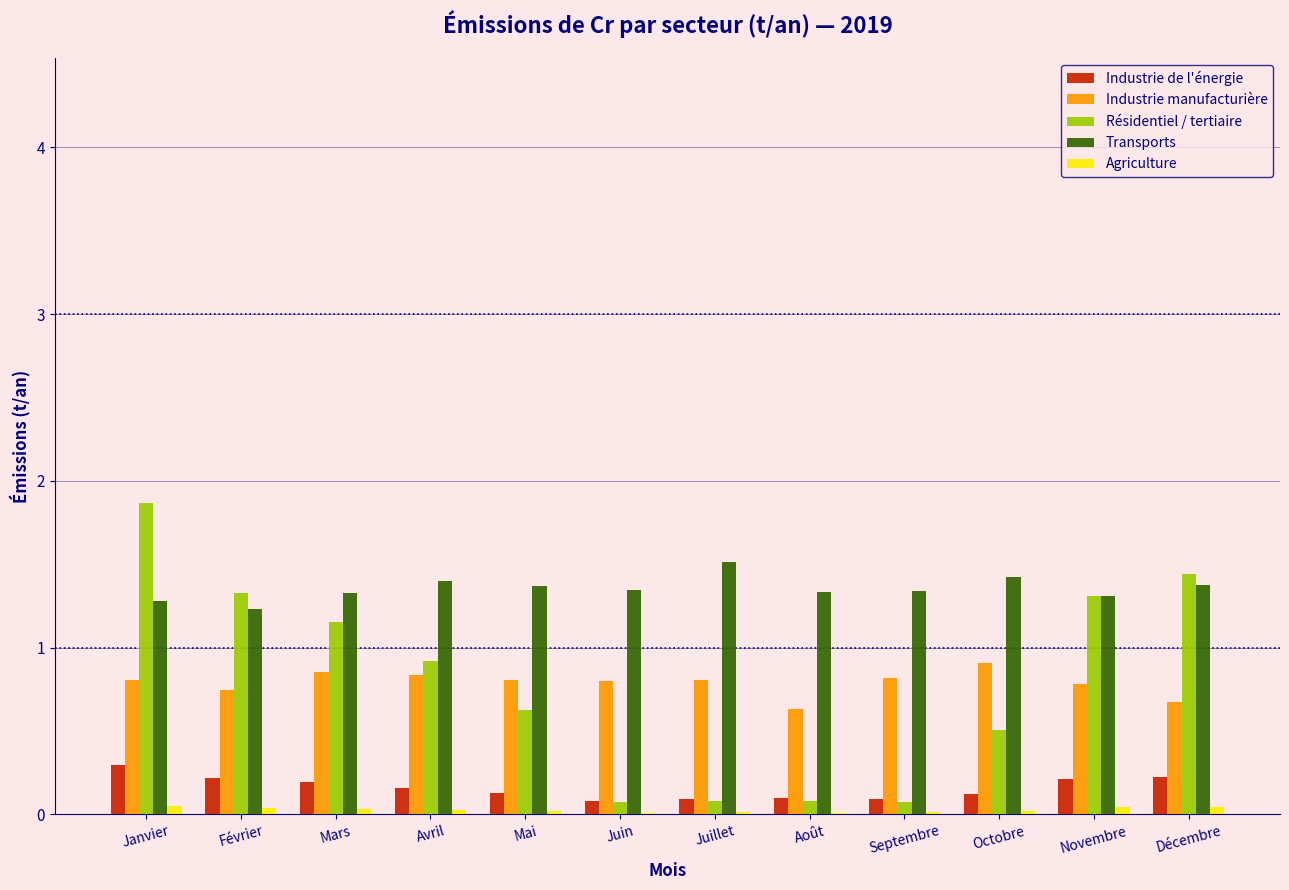

What is the sum of all Résidentiel / tertiaire values?

9.5